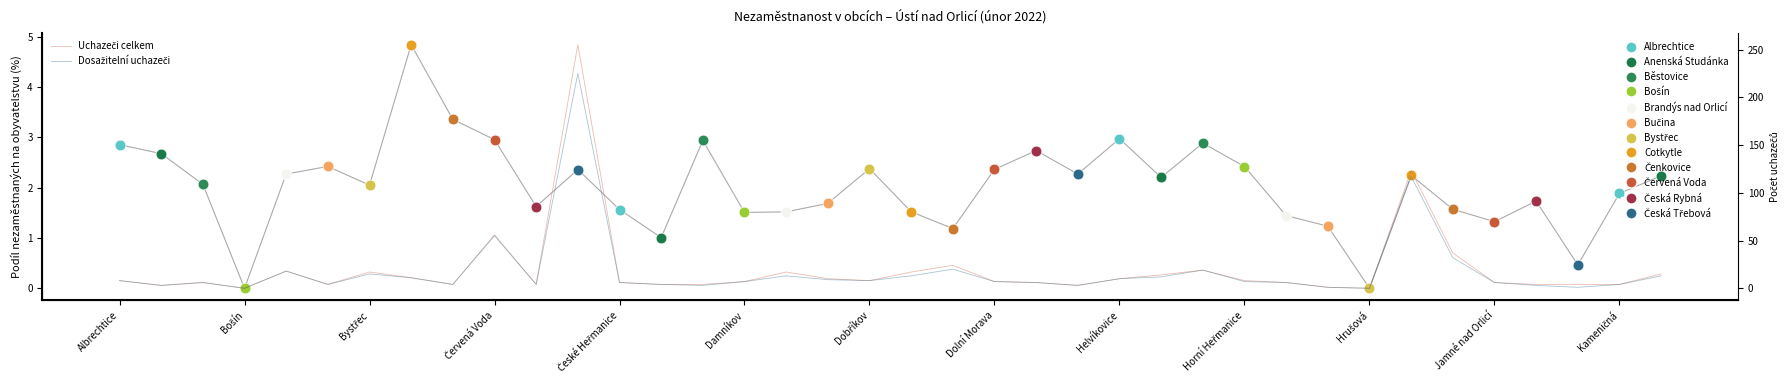

Is the value of Uchazeči celkem at 29 greater than the value of Dosažitelní uchazeči at Hrušová?

No